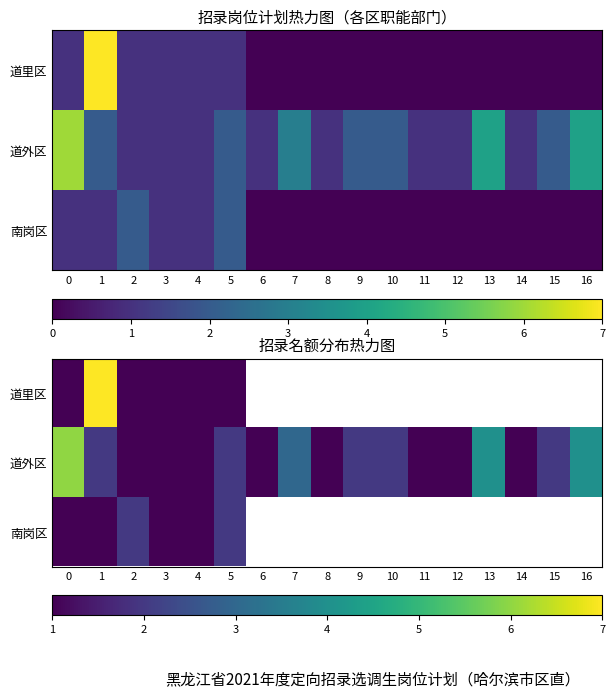

List the series in order of their overall mean, lowest first.

道里区, 道外区, 南岗区